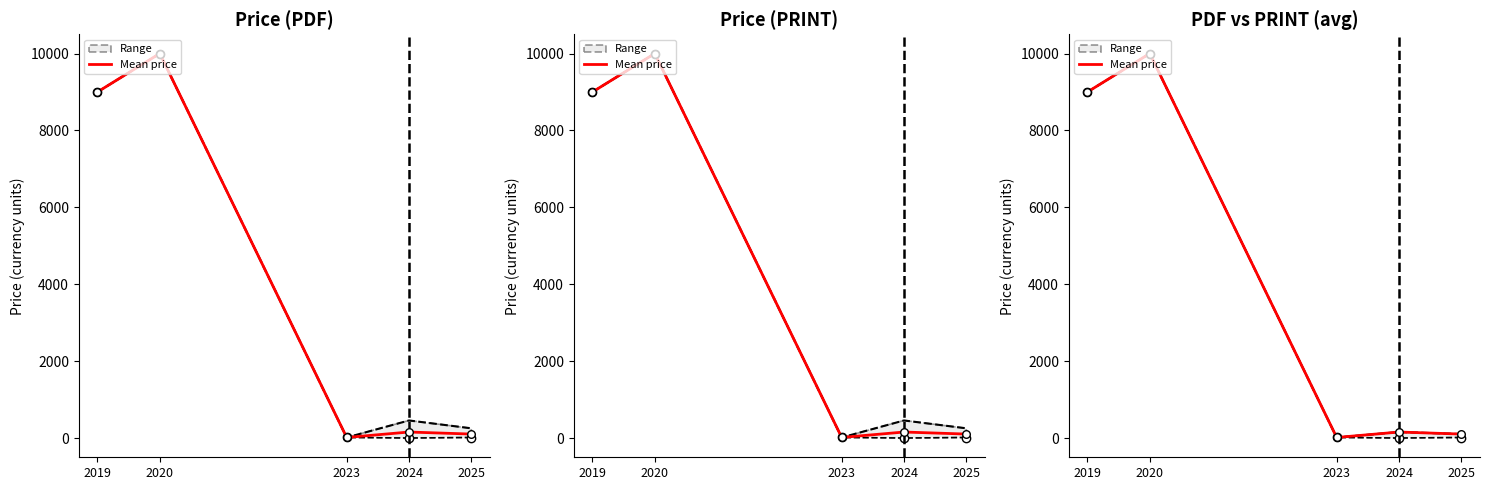

Which has a higher value, 2020 or 2024?

2020